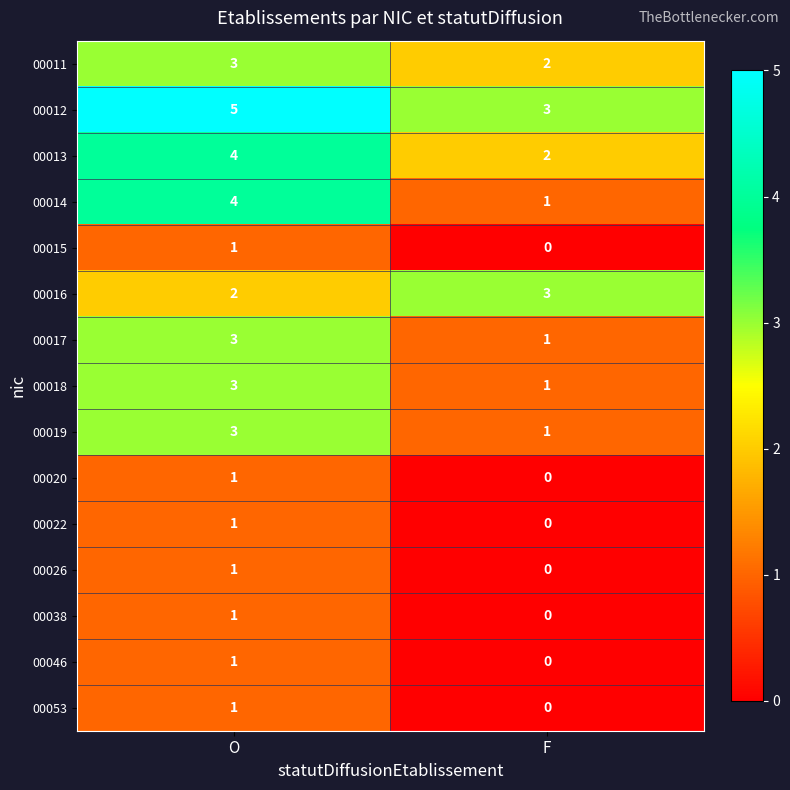

Which series has the largest range (max minus min)?

00014